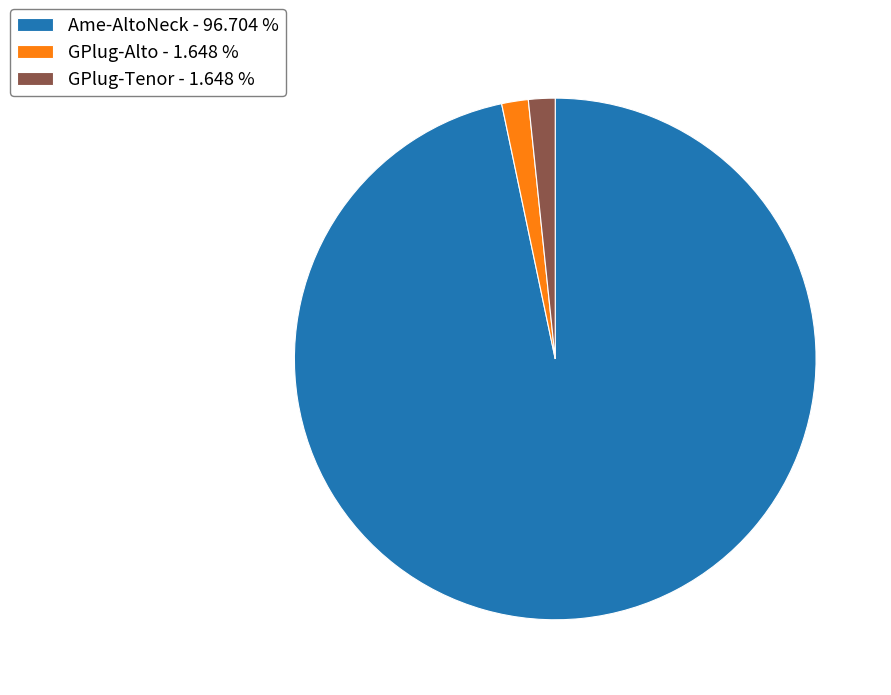

Does Ame-AltoNeck account for over 50% of the chart?

Yes